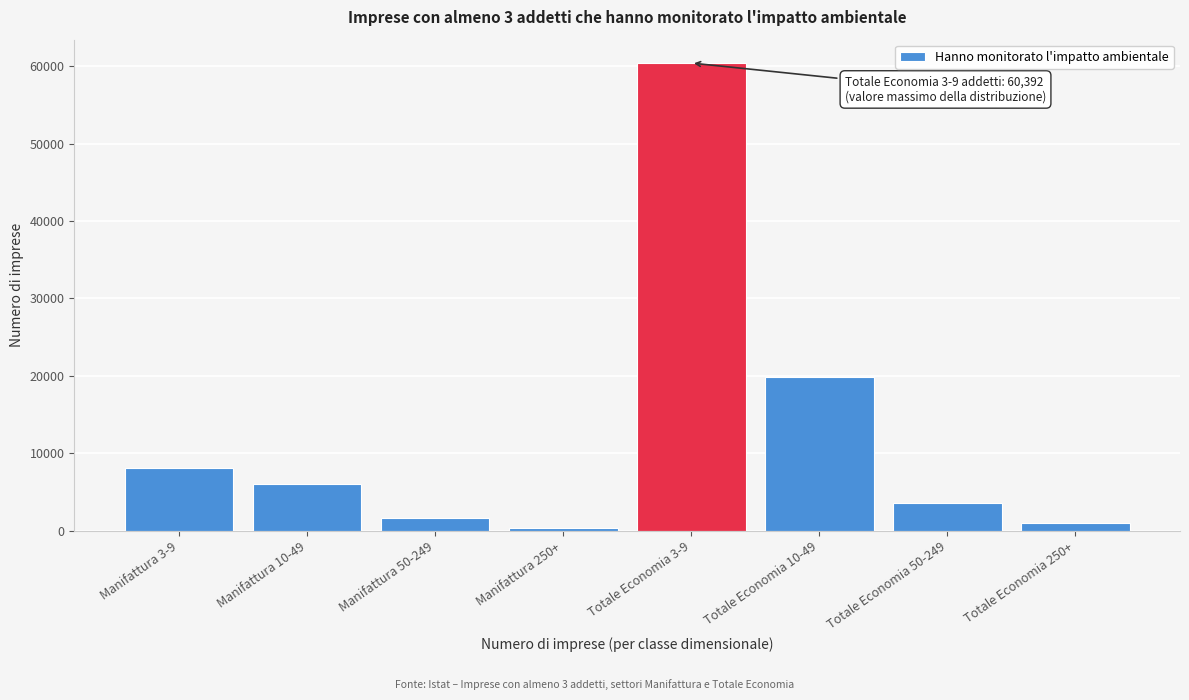

Reading left to right, extract all data points from this chart.

Manifattura 3-9=8069.9	Manifattura 10-49=6106.1	Manifattura 50-249=1627.0	Manifattura 250+=427.0	Totale Economia 3-9=60392.0	Totale Economia 10-49=19880.0	Totale Economia 50-249=3628.0	Totale Economia 250+=1014.0